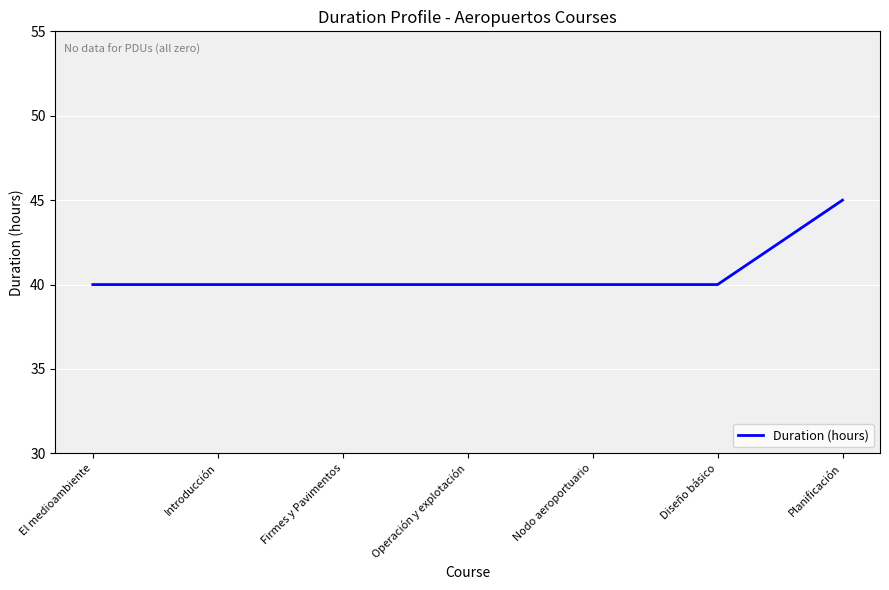

Count the values in the range 40 to 41.

6